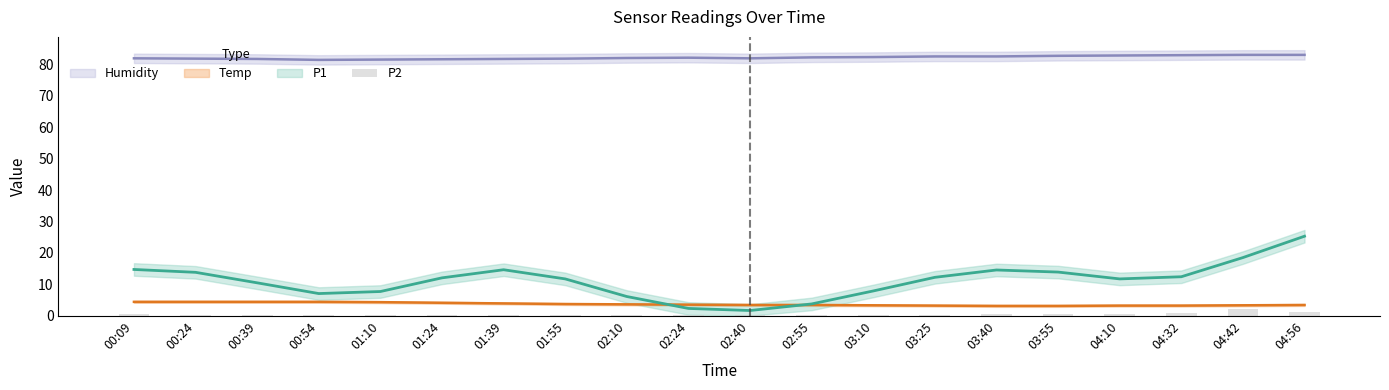

Which category has the highest value across all series?

04:42